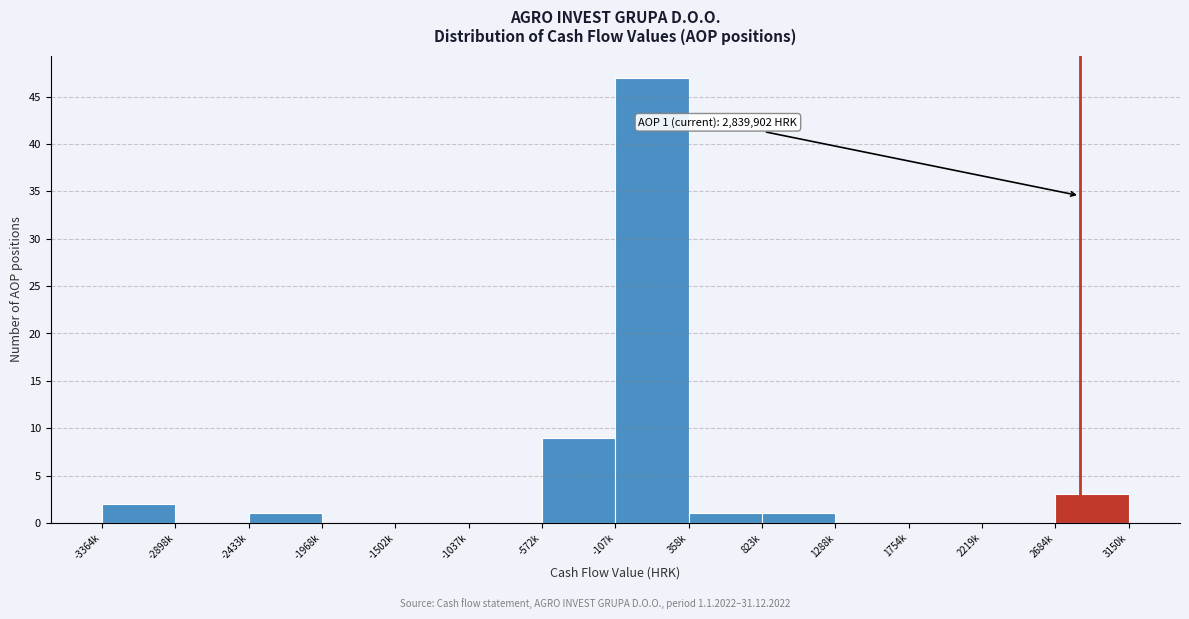

Reading right to left, what are all the values shown in this chart?

2684k=3	2219k=0	1754k=0	1288k=0	823k=1	358k=1	-107k=47	-572k=9	-1037k=0	-1502k=0	-1968k=0	-2433k=1	-2898k=0	-3364k=2